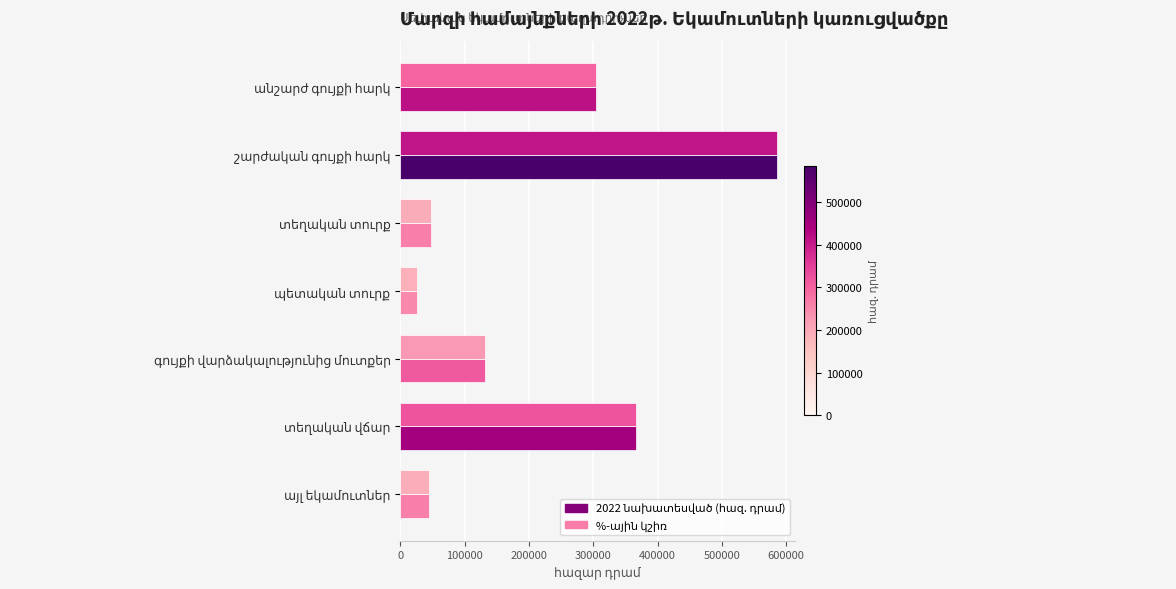

What is the maximum value shown in the chart?

585008.0